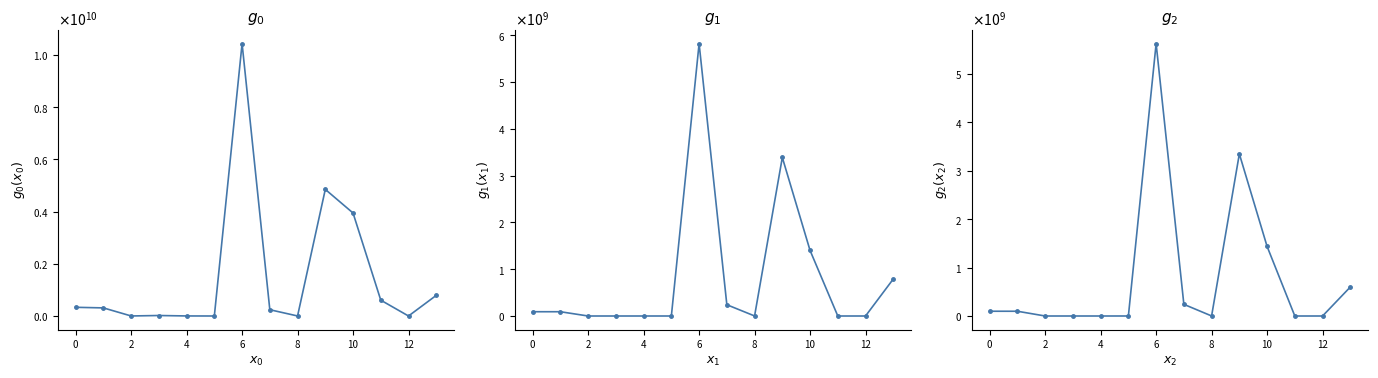

At which label does Minule reach its minimum?

2